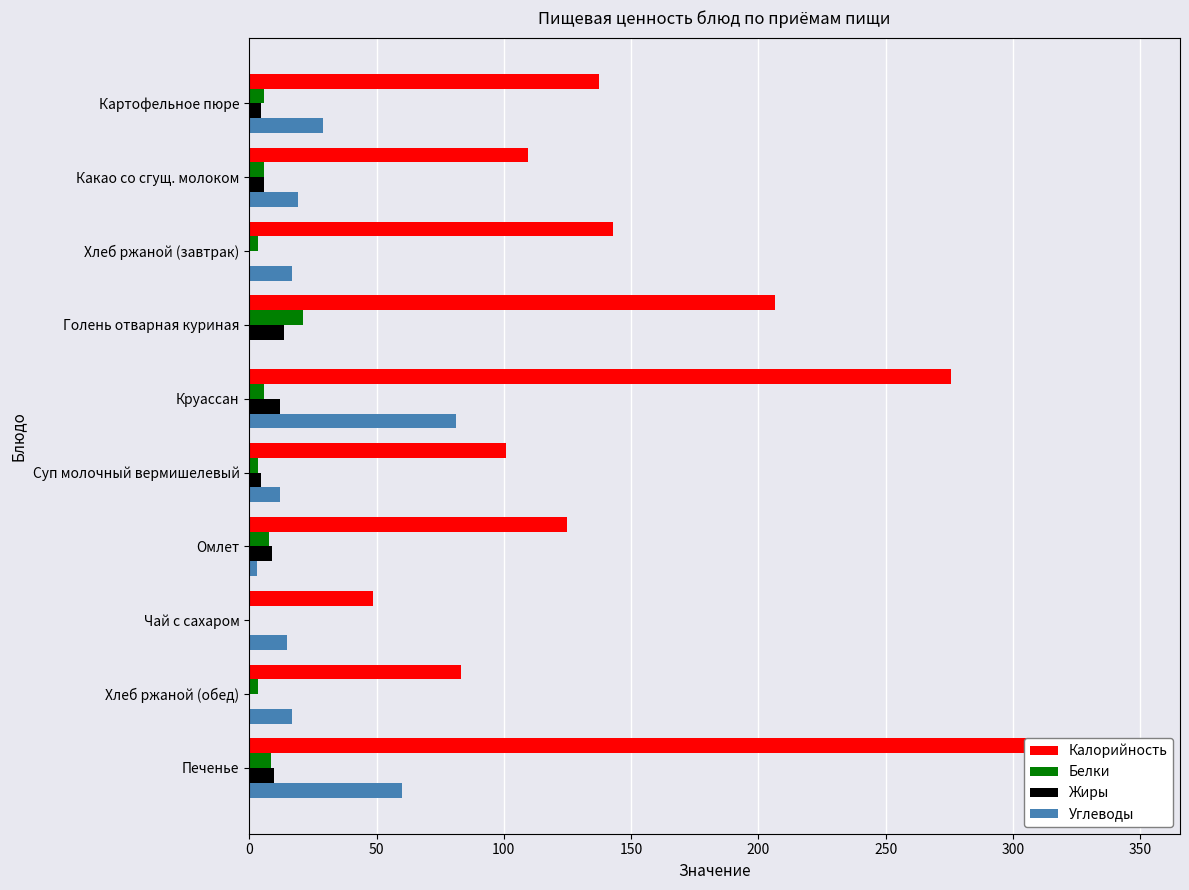

How many groups of bars are there?

10